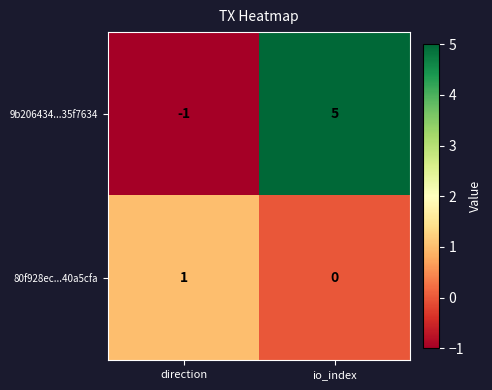

Which series has the largest total across all categories?

9b206434...35f7634